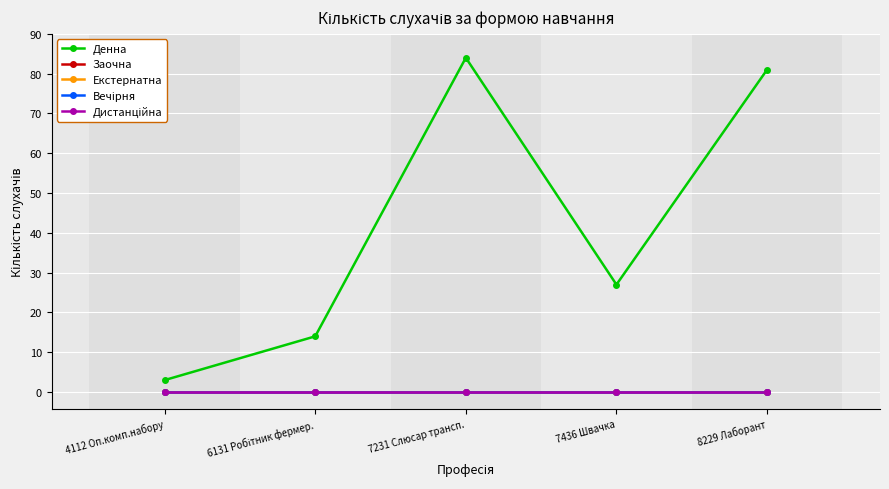

Is this an area chart (filled region under the line)?

No